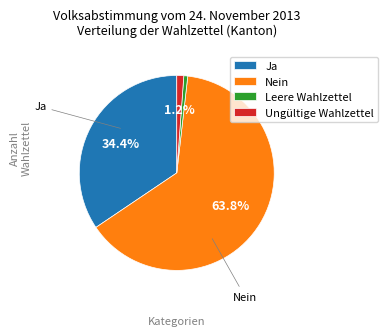

What is the ratio of the value at Ja to the value at Leere Wahlzettel?

53.0